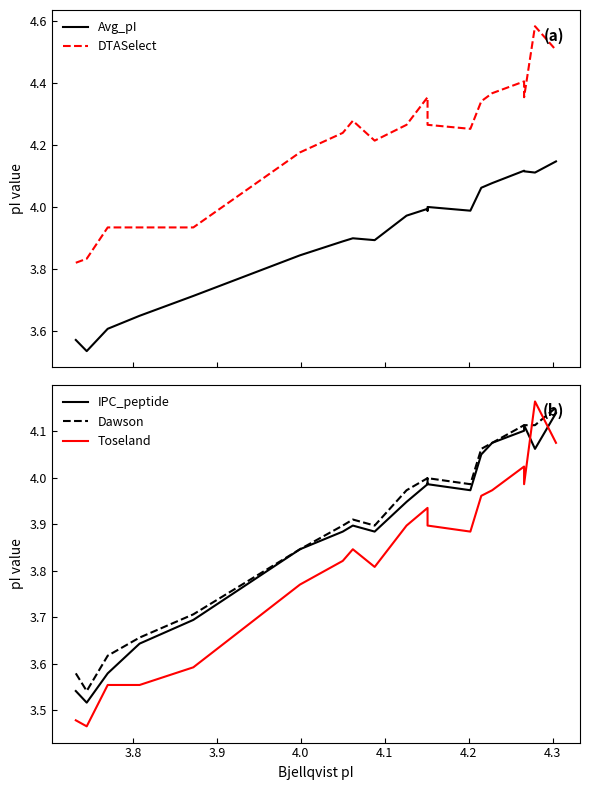

What are all the series names shown in the legend?

Avg_pI, DTASelect, IPC_peptide, Dawson, Toseland